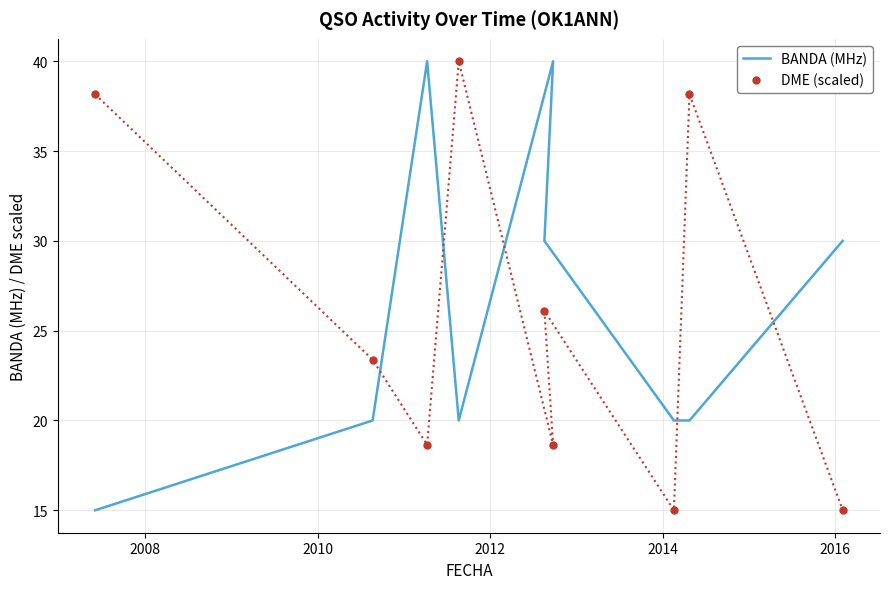

At how many categories does at least one series exceed 17?

9